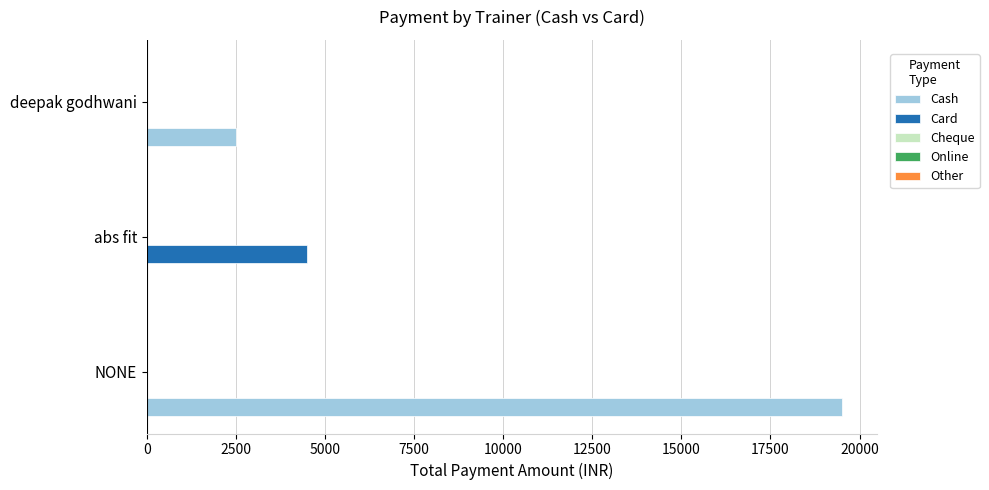

True or false: Cash has a value of 19500 at NONE.

True